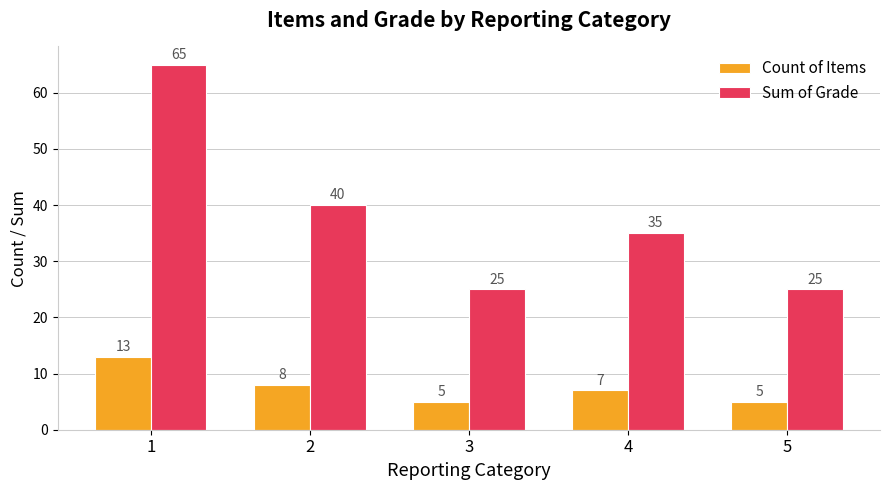

What are all the series names shown in the legend?

Count of Items, Sum of Grade